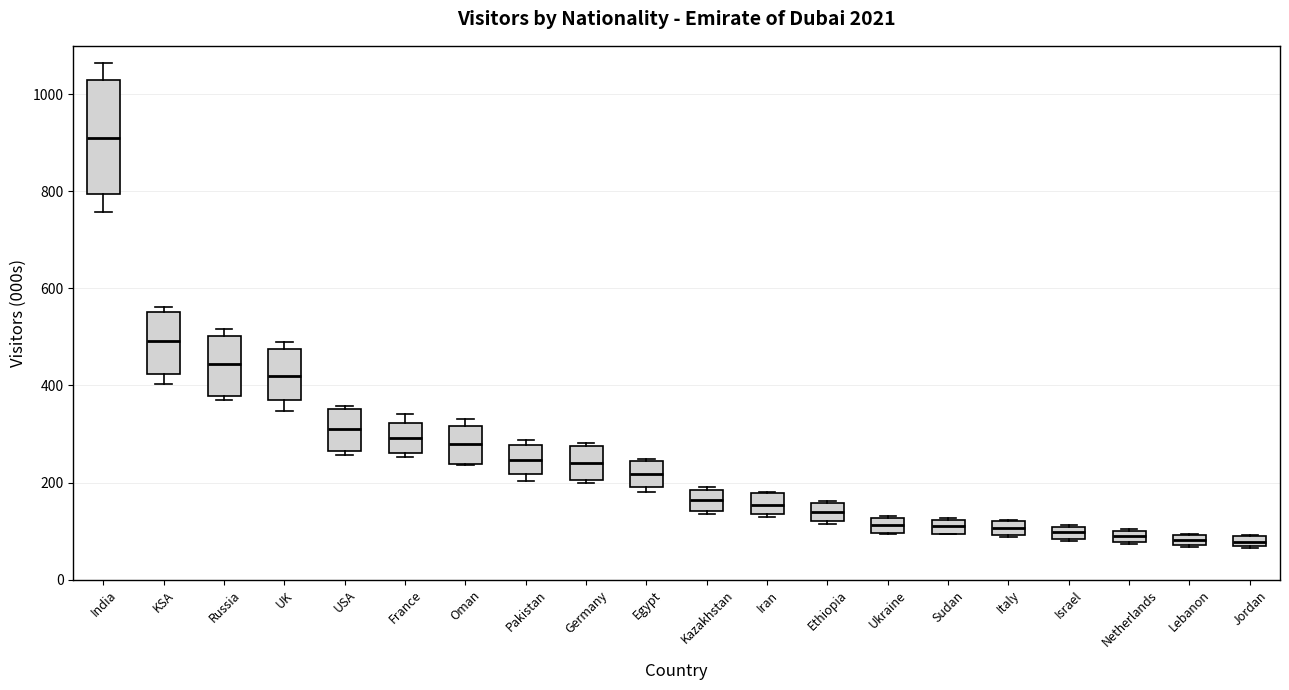

Which box is the tallest, from its lower edge to its upper edge?

India